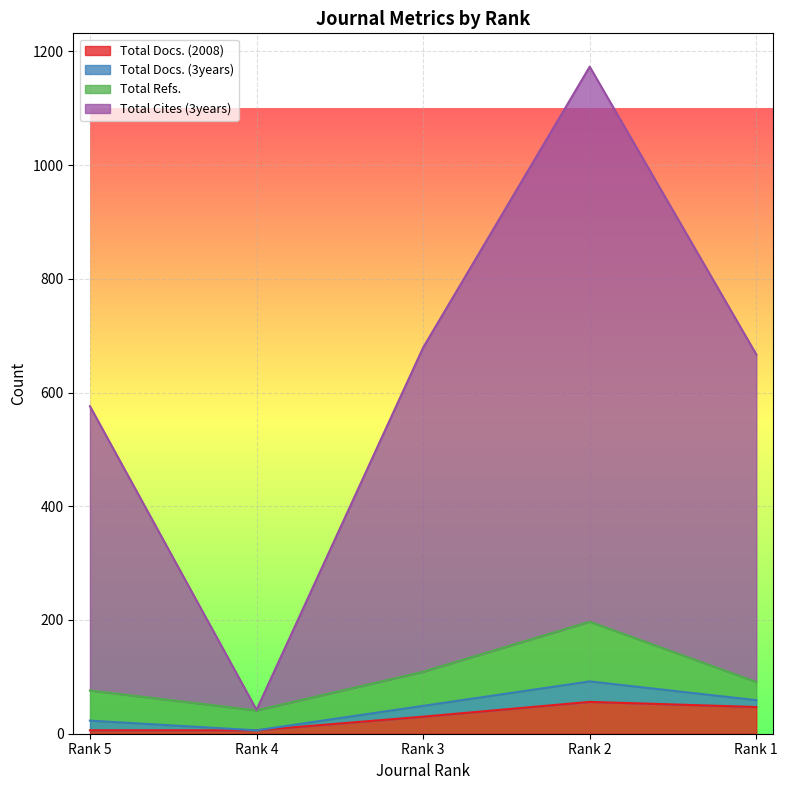

True or false: Total Docs. (2008) and Total Cites (3years) intersect in this chart.

False